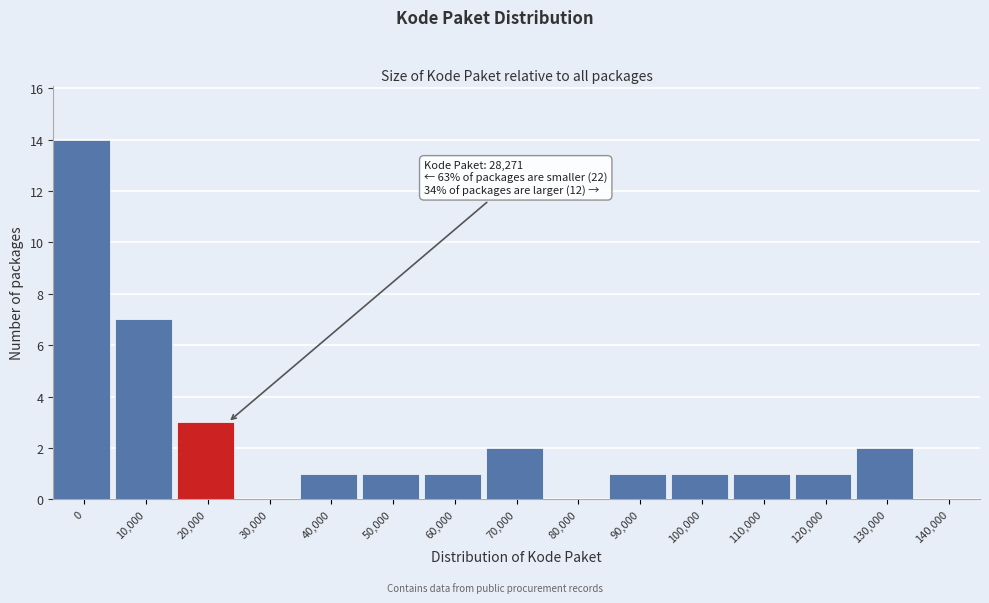

Reading left to right, list all the values displayed in this chart.

0=14	10,000=7	20,000=3	30,000=0	40,000=1	50,000=1	60,000=1	70,000=2	80,000=0	90,000=1	100,000=1	110,000=1	120,000=1	130,000=2	140,000=0